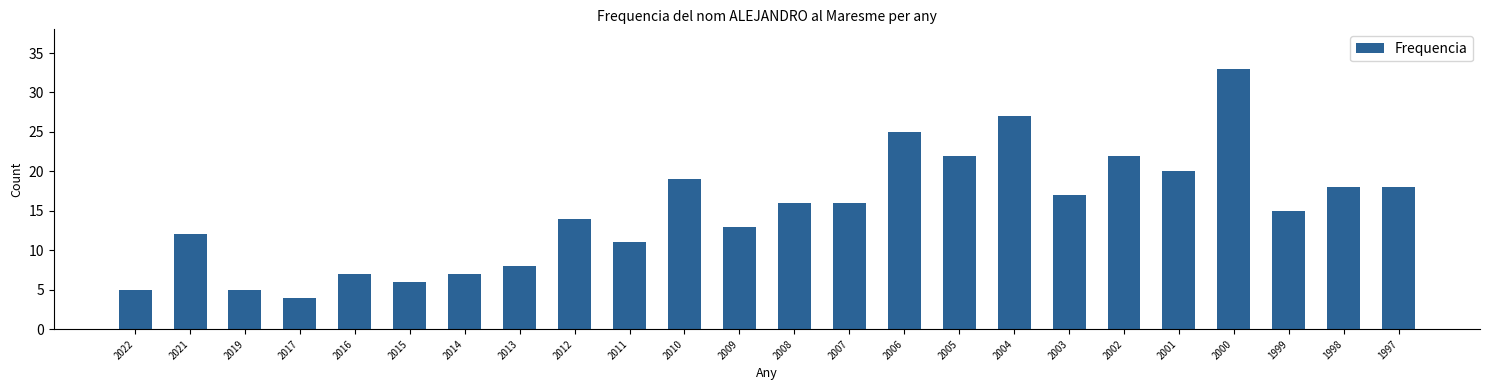

Reading left to right, transcribe all the data shown in this chart.

2022=5	2021=12	2019=5	2017=4	2016=7	2015=6	2014=7	2013=8	2012=14	2011=11	2010=19	2009=13	2008=16	2007=16	2006=25	2005=22	2004=27	2003=17	2002=22	2001=20	2000=33	1999=15	1998=18	1997=18